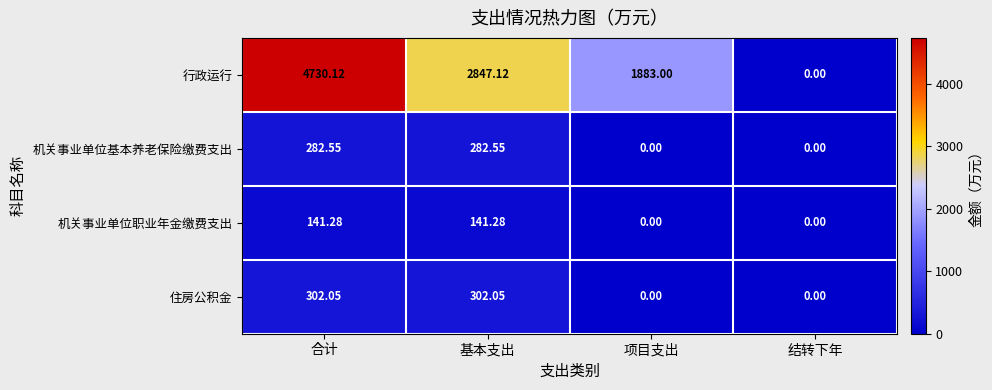

Where does the 机关事业单位基本养老保险缴费支出 series first go above 282?

合计